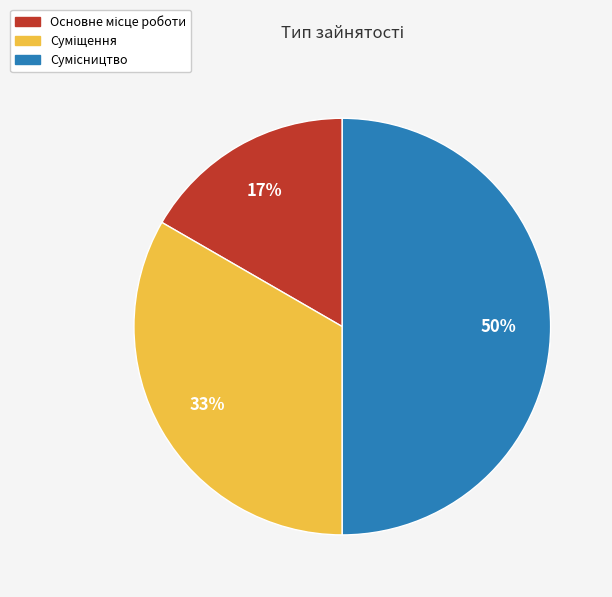

To the nearest percent, what is the average slice percentage?

33%